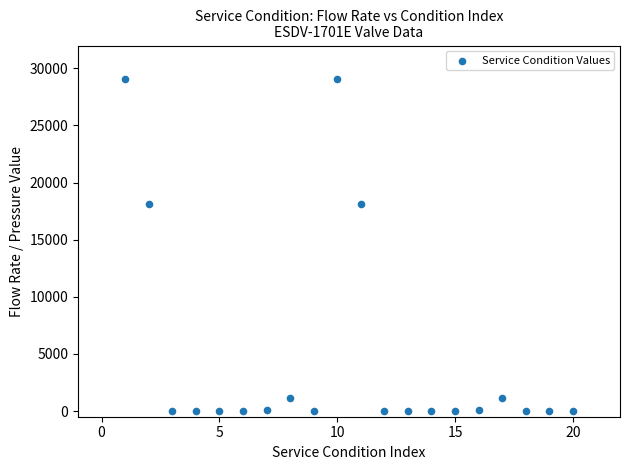

What is the range of Y values (max minus min)?

29023.7